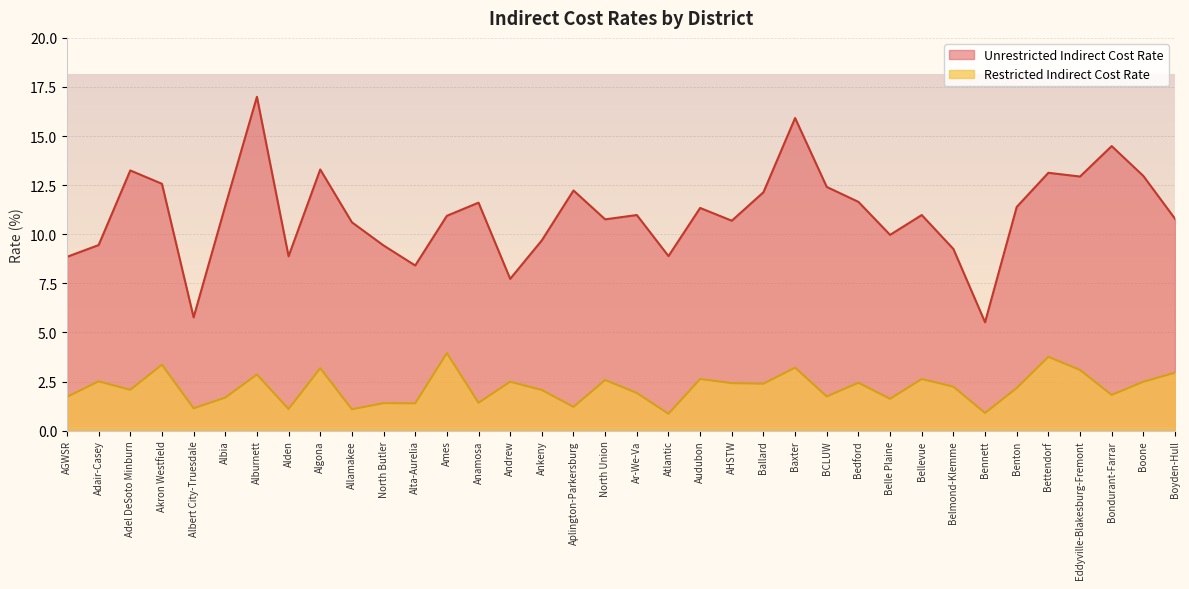

What is the difference between the second highest and second lowest values in the Restricted Indirect Cost Rate series?

2.9